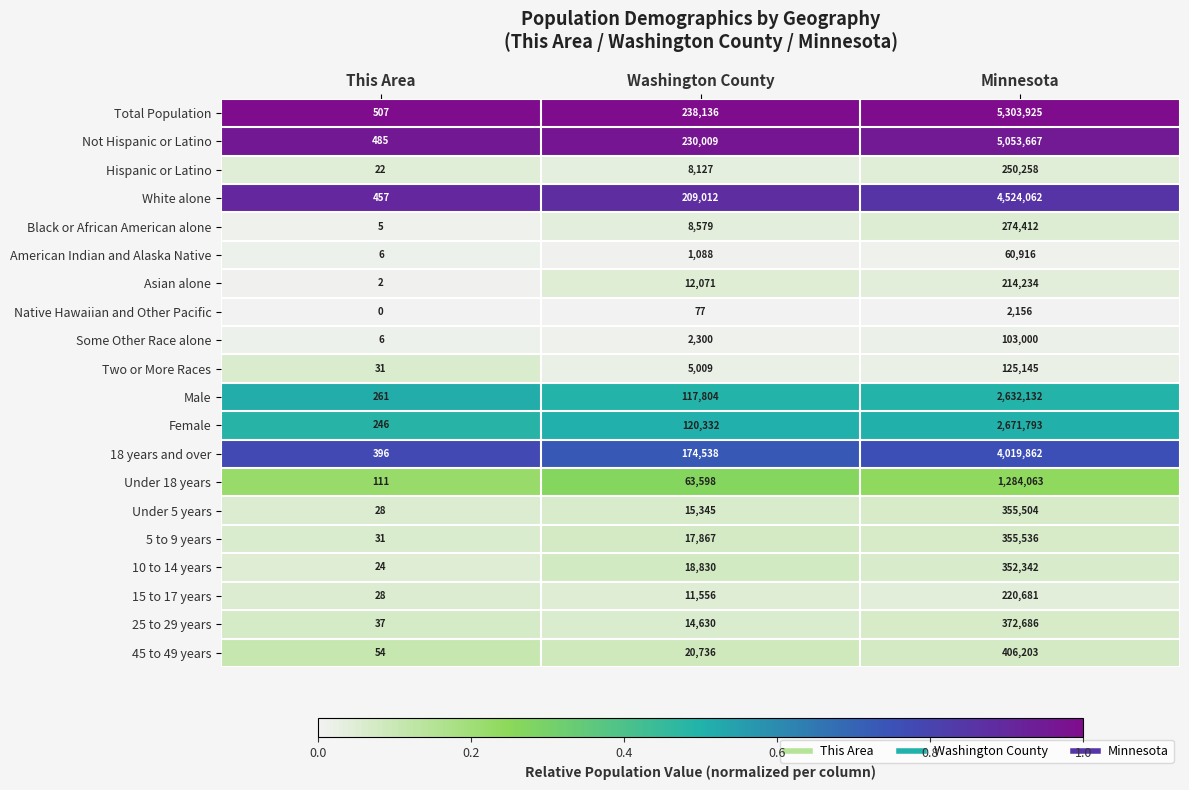

At how many categories does at least one series exceed 0?

3